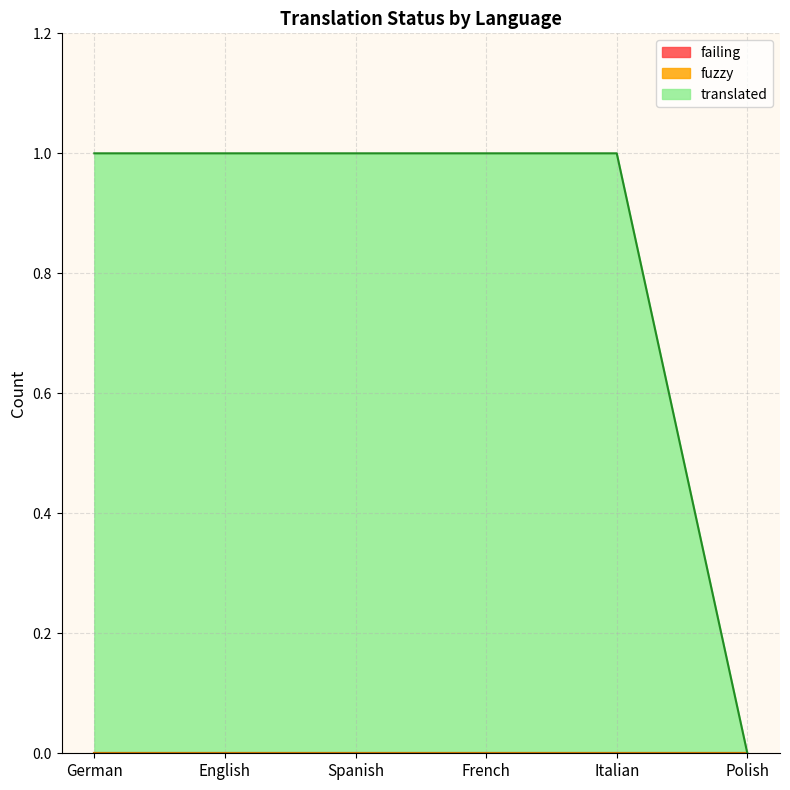

True or false: fuzzy and translated intersect in this chart.

False